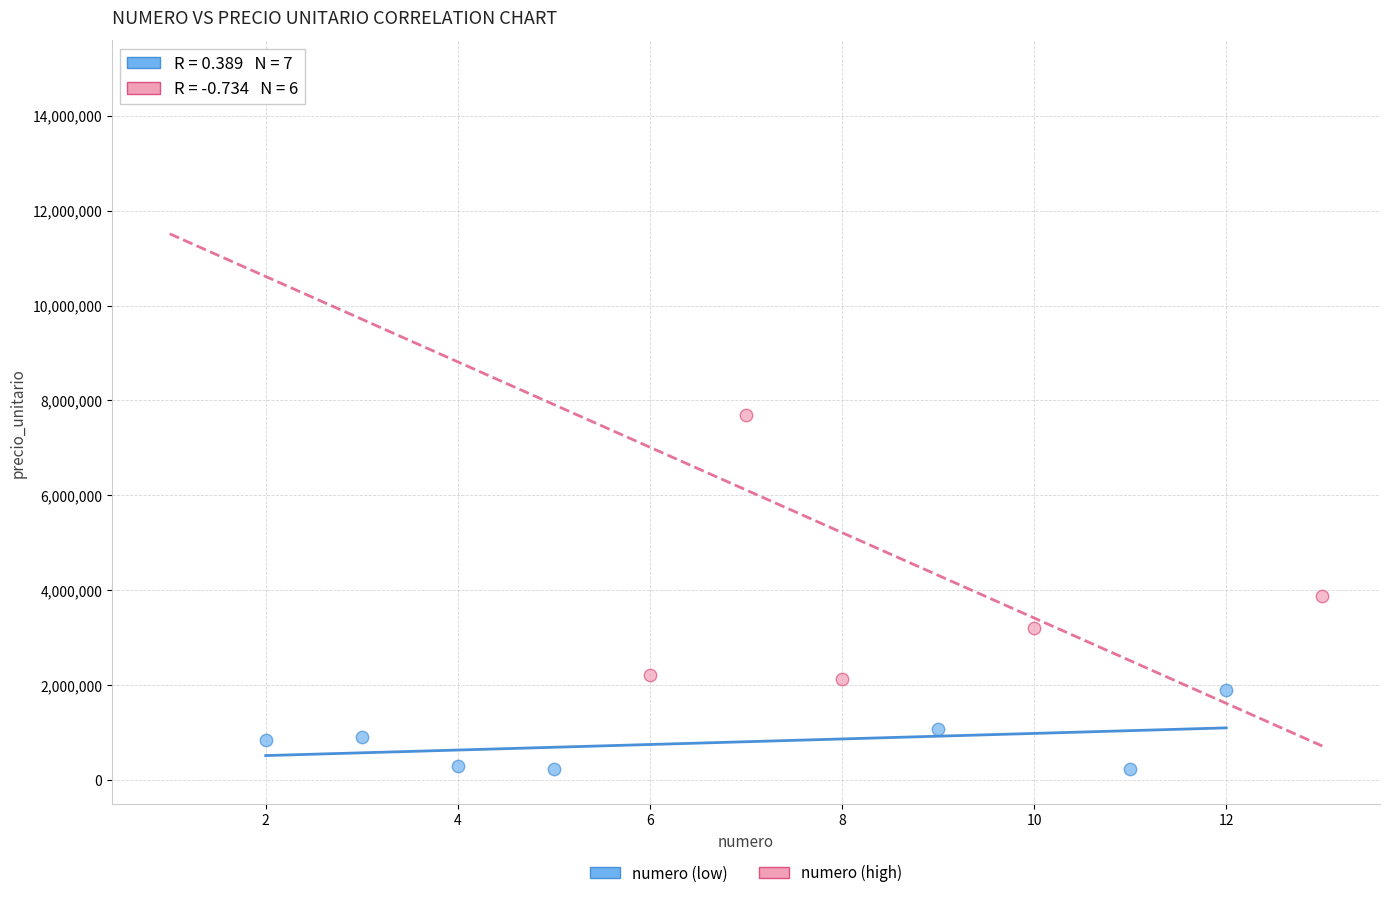

Which series has the widest spread of Y values?

numero (high)